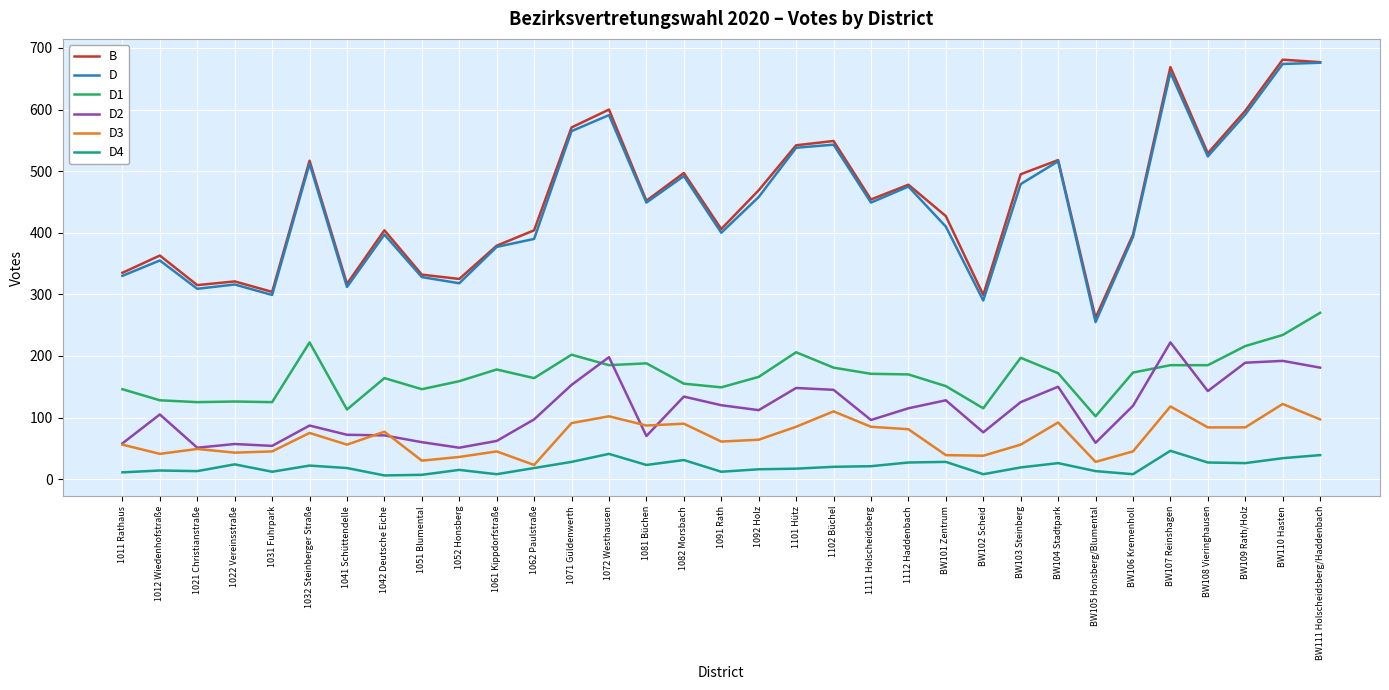

What are all the series names shown in the legend?

B, D, D1, D2, D3, D4